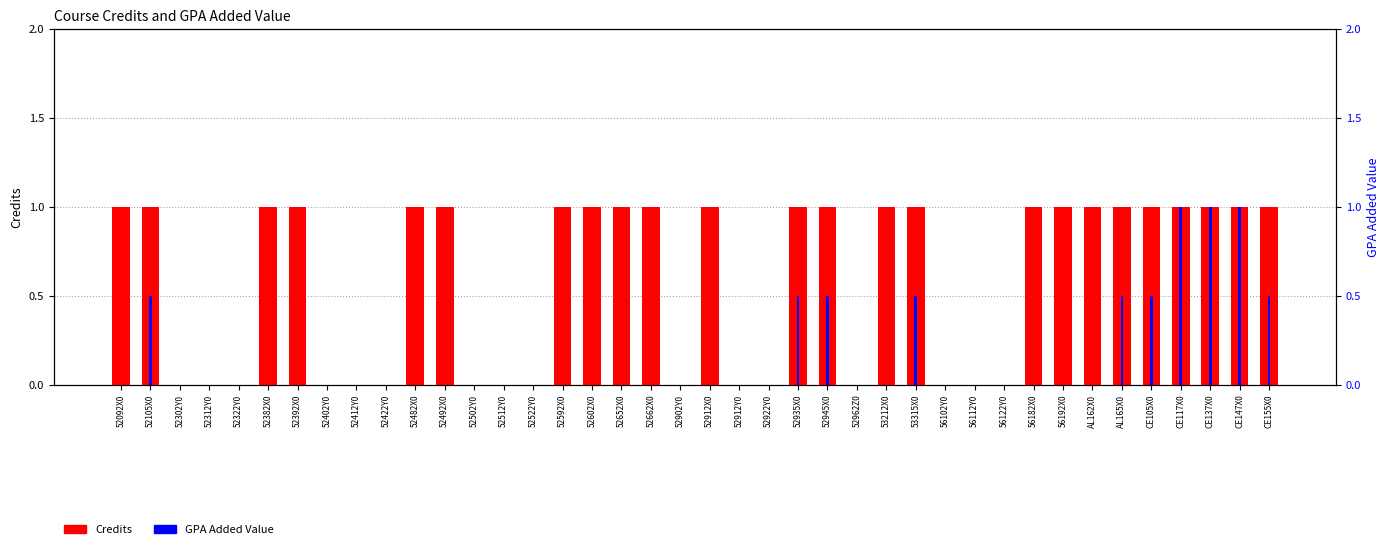

Rank the series by their maximum value, from lowest to highest.

Credits, GPA Added Value